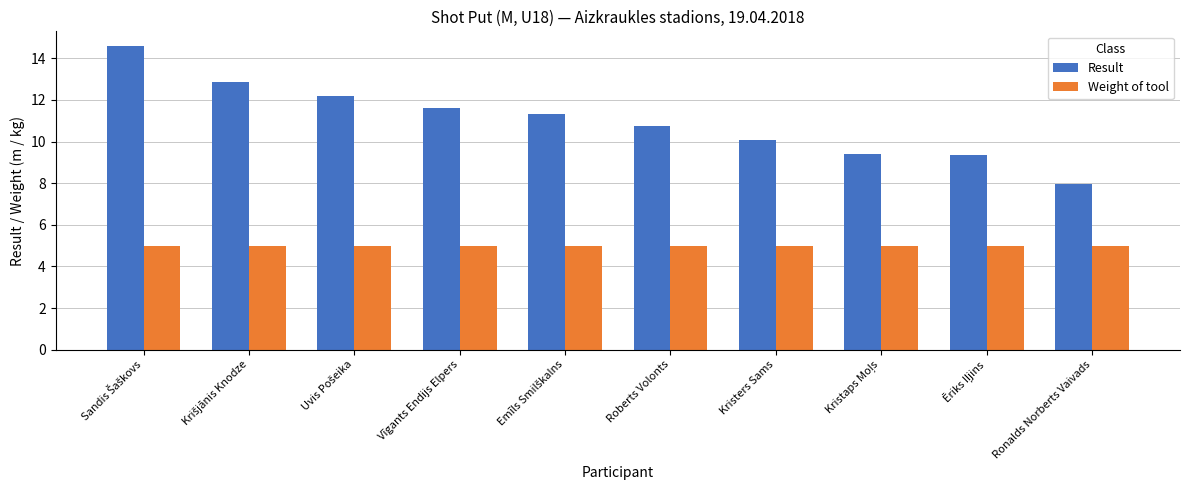

How many data points does each series have?

10